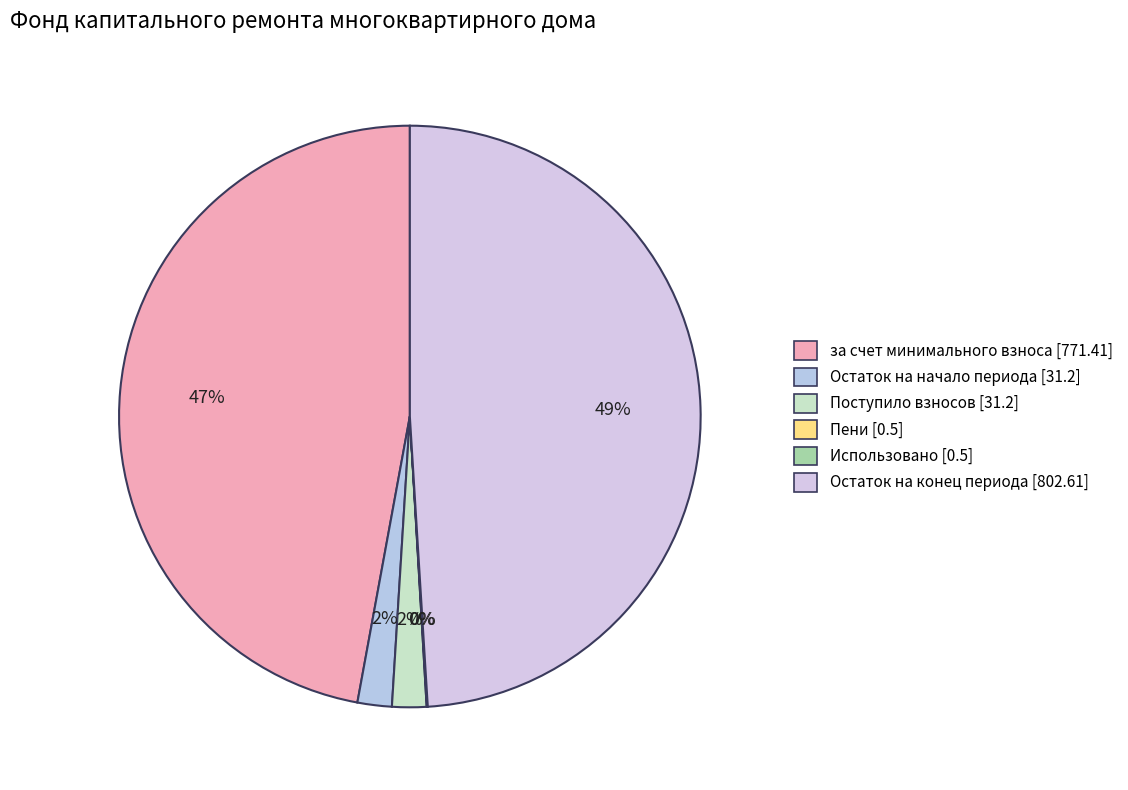

Which category has the biggest portion of the pie?

Остаток на конец периода